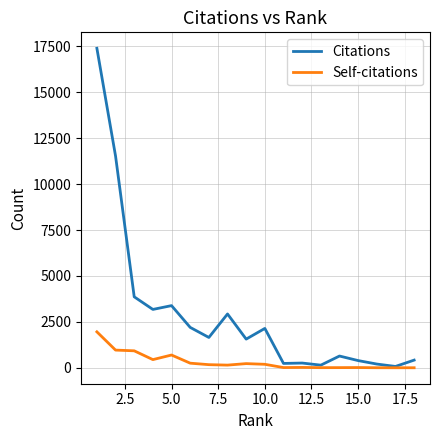

What is the maximum value shown in the chart?

17392